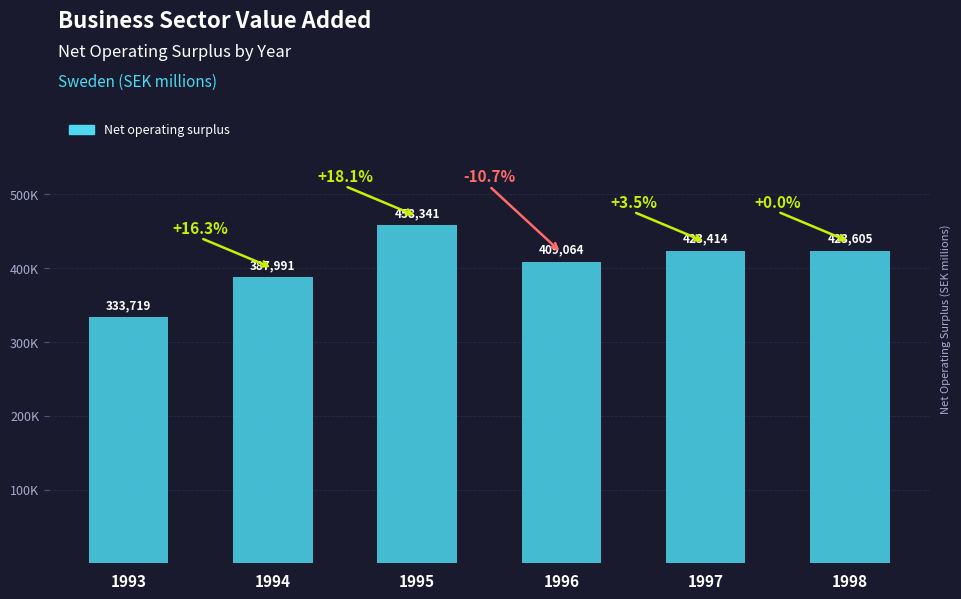

Reading left to right, list all the values displayed in this chart.

333719	387991	458341	409064	423414	423605